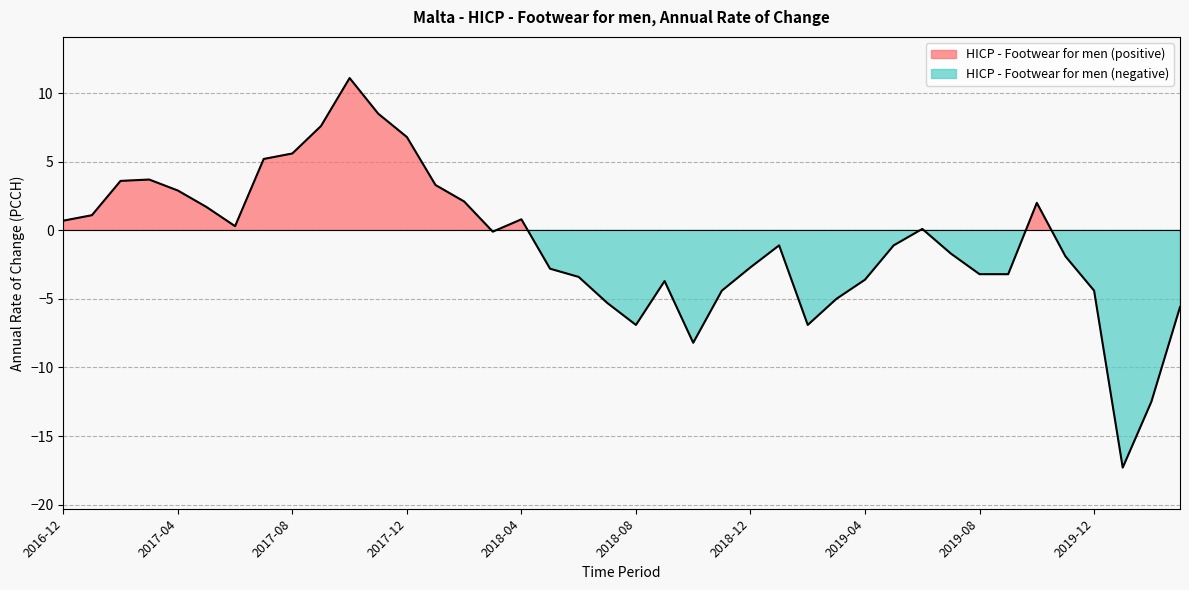

Which label corresponds to the largest value in the chart?

2017-10